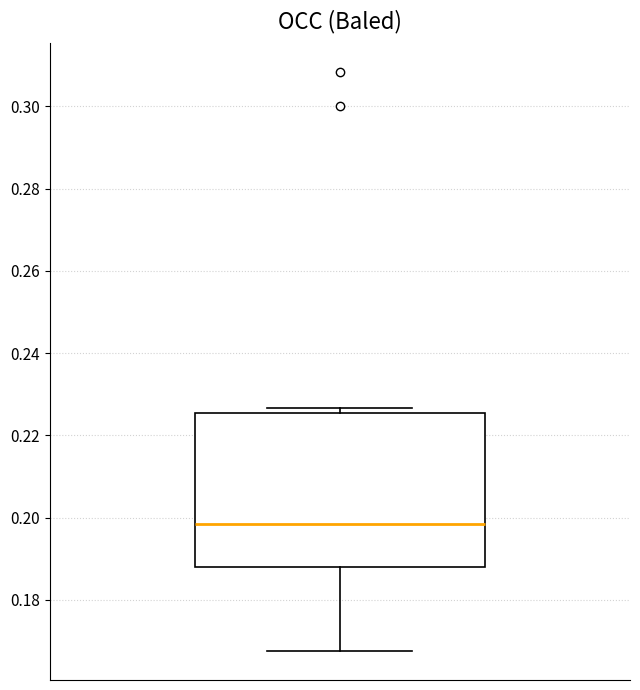

Transcribe this box plot: give where the median line is, the range the box spans, and where the two whiskers end, as read against the y-axis. The values are not printed on the chart, so give them approximately, as read against the axis.

median 0.198, box 0.188 to 0.226, whiskers 0.168 to 0.226 (just above the box's upper edge)